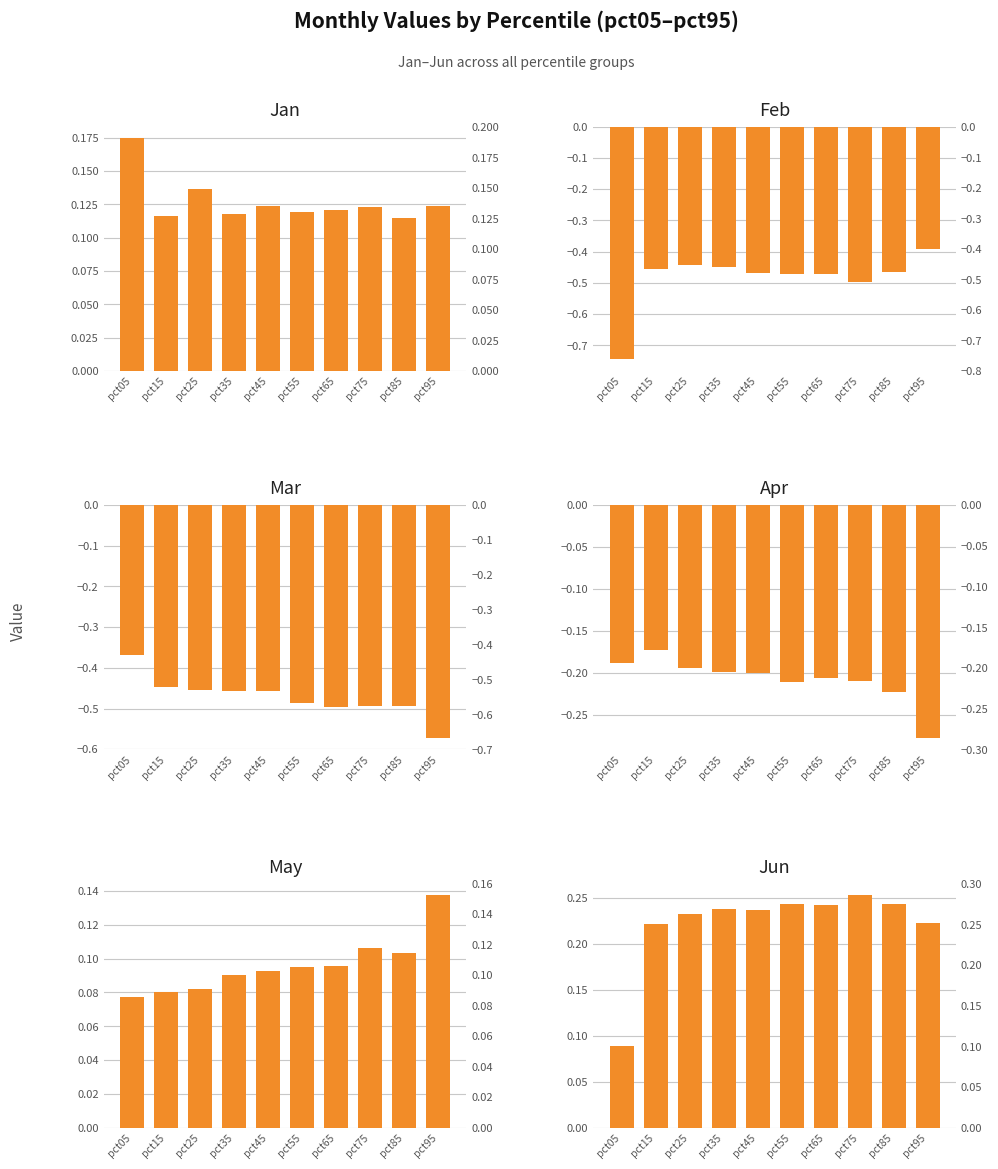

What is the value of the Apr bar at the 7th from the left?

-0.2